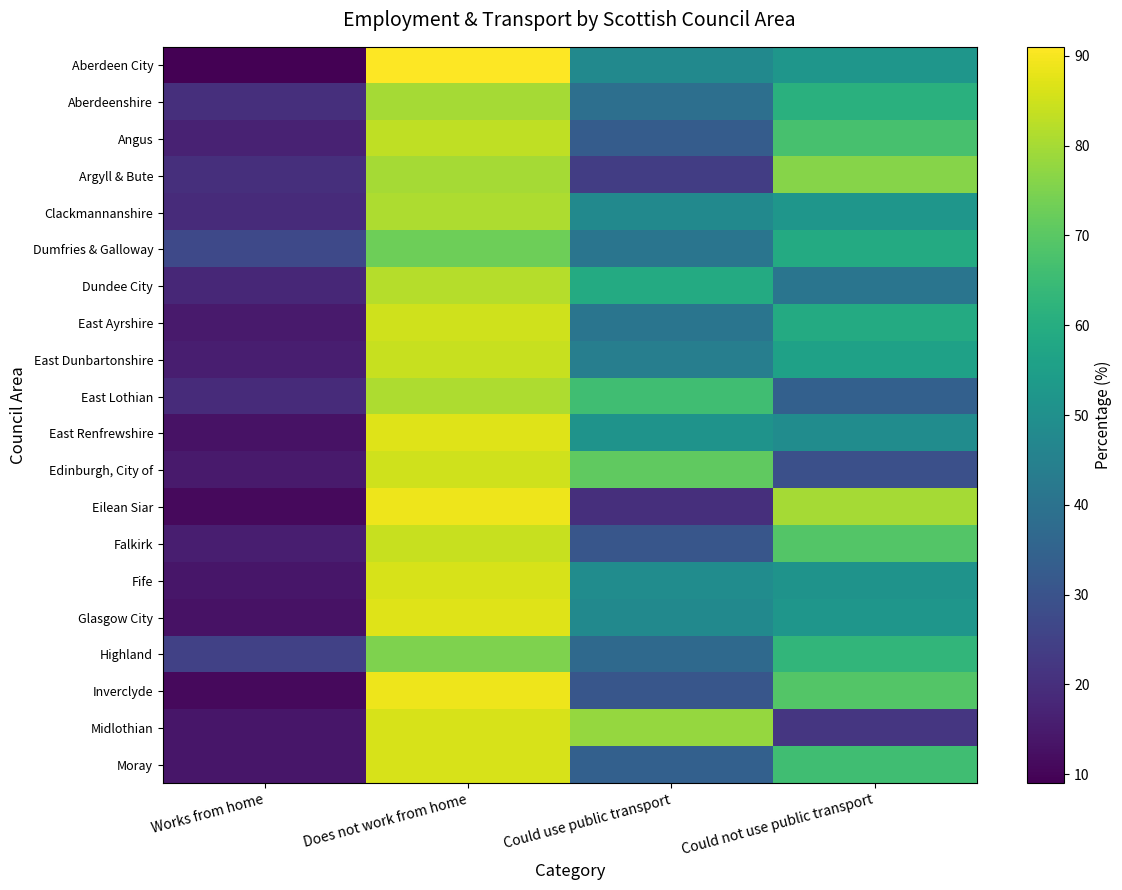

What is the smallest value displayed?

9